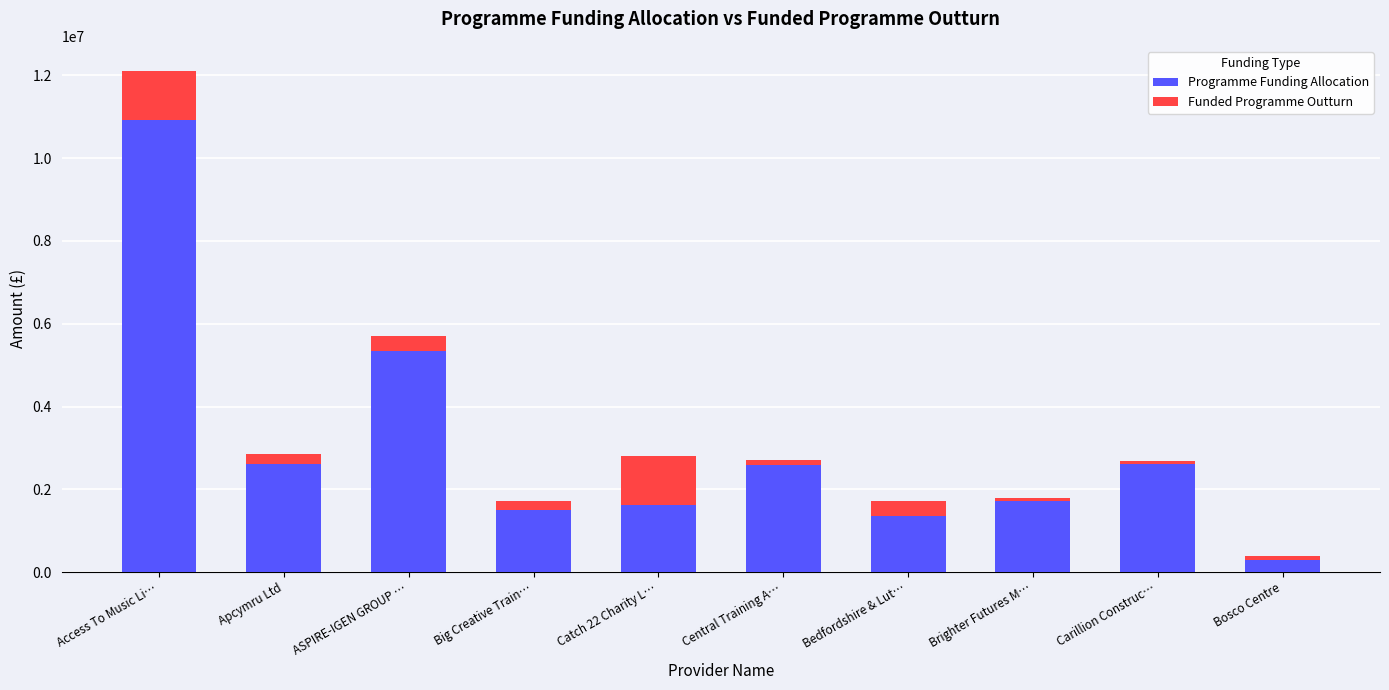

How many bars are there in total?

20